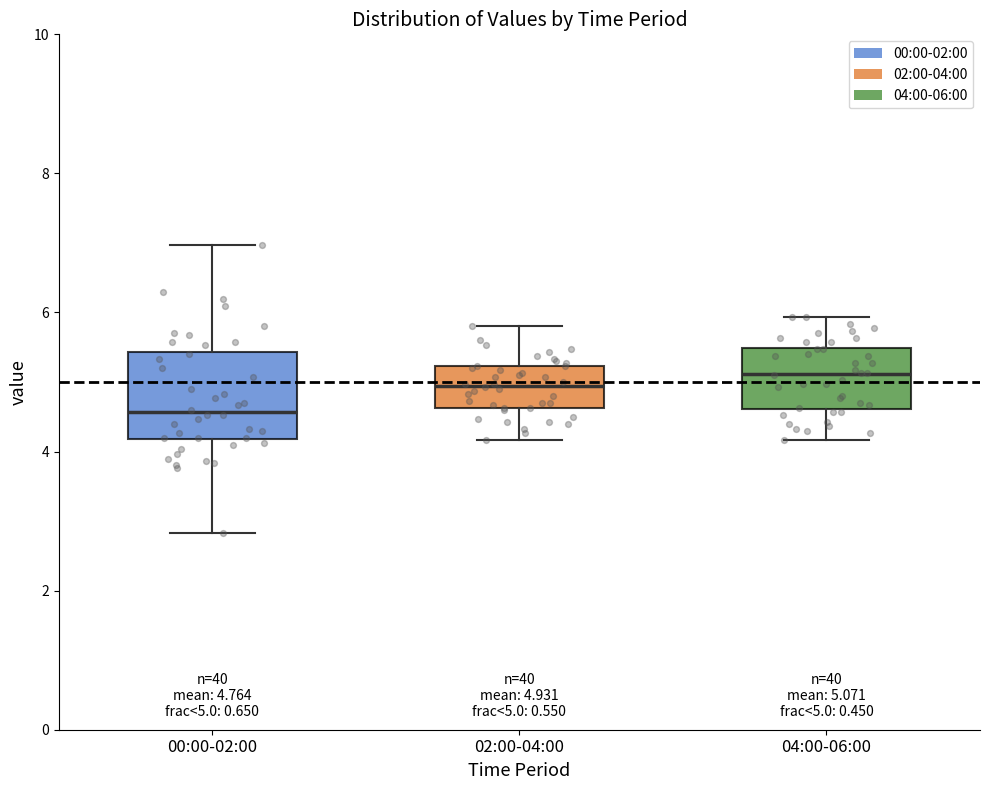

Which box's median line is the lowest?

00:00-02:00